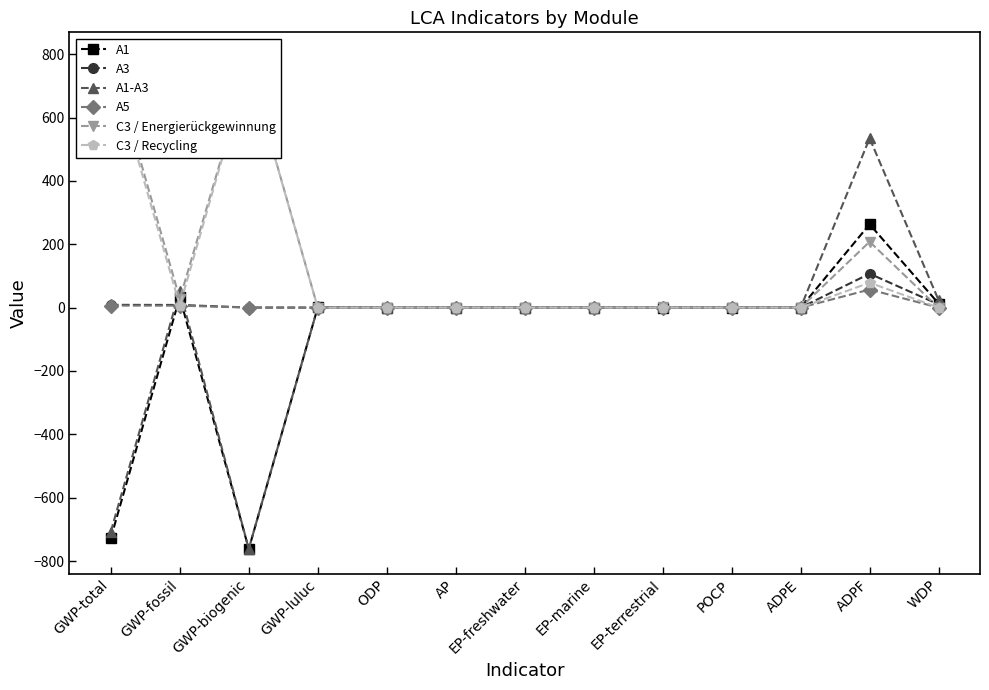

What are all the series names shown in the legend?

A1, A3, A1-A3, A5, C3 / Energierückgewinnung, C3 / Recycling